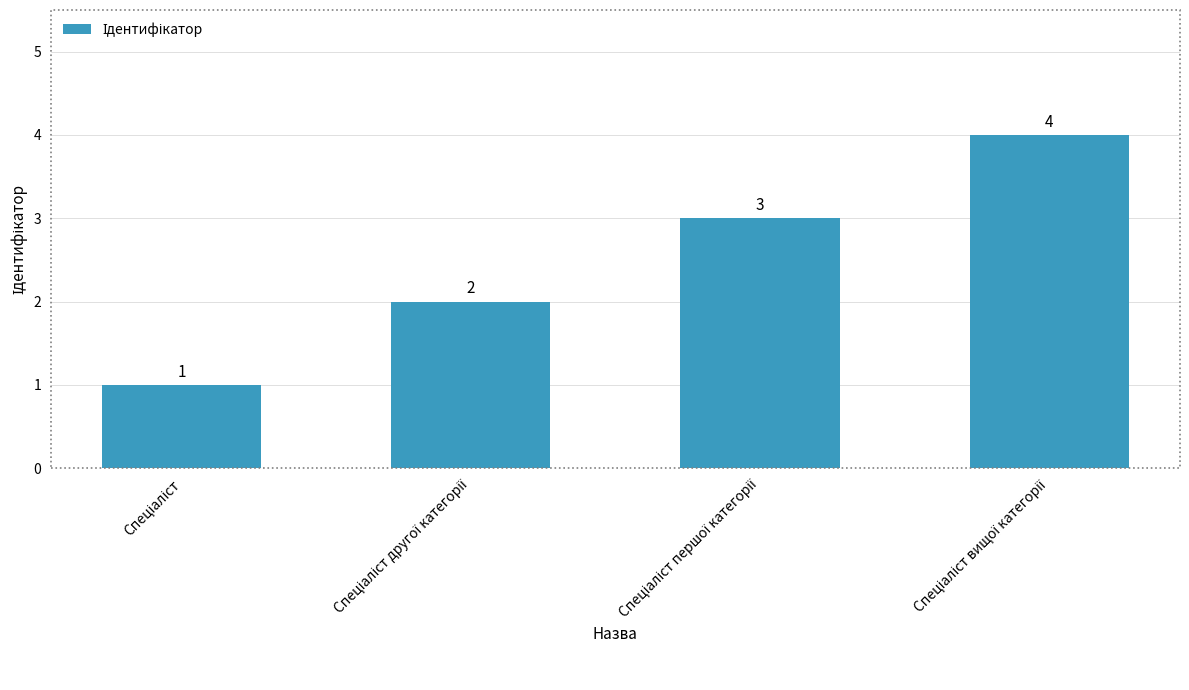

What is the value of the 3rd bar from the left?

3